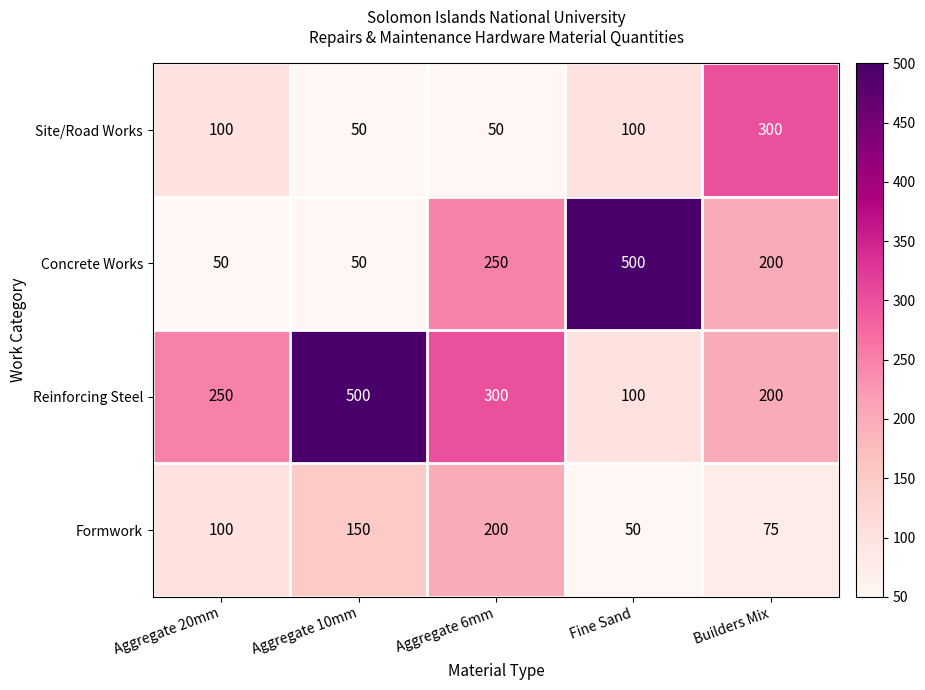

How many series are shown in this chart?

4